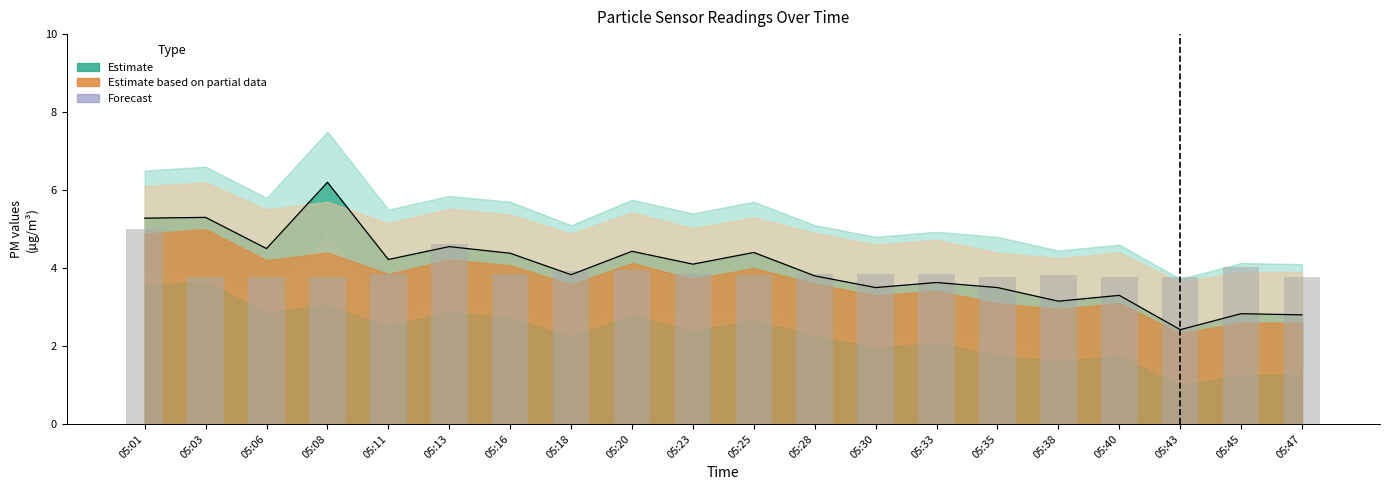

What is the greatest value displayed?

5.0